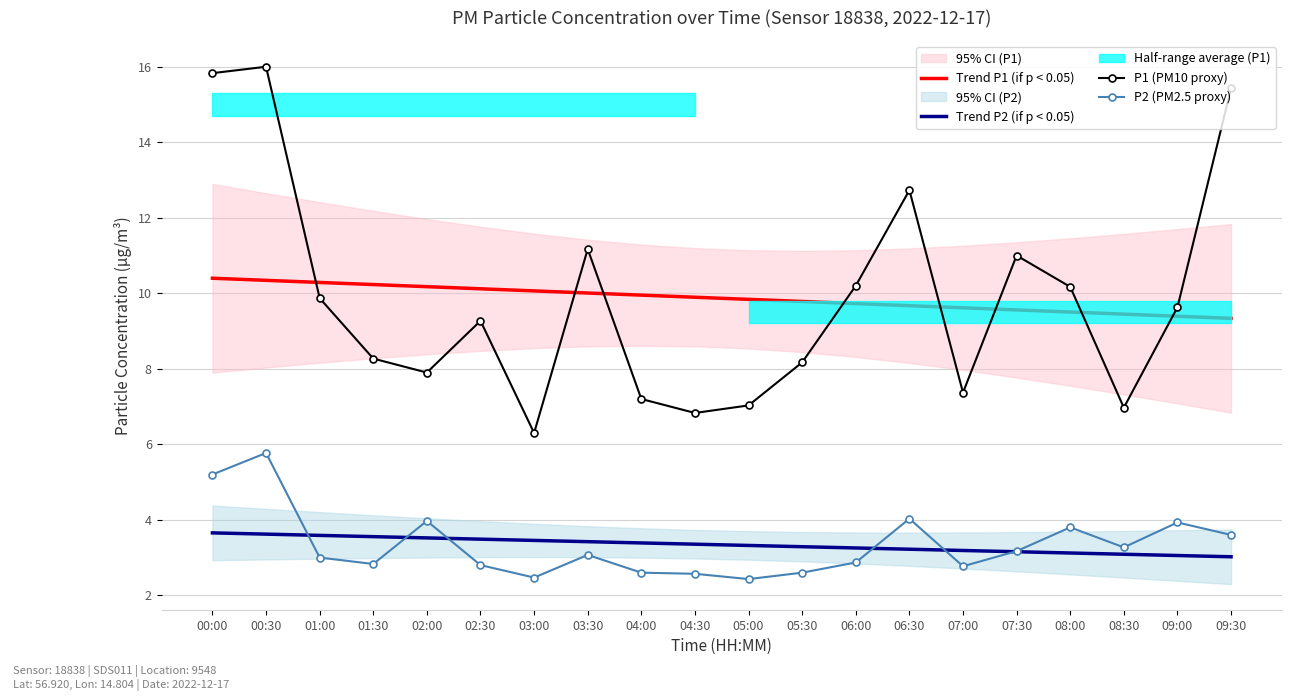

True or false: P1 (PM10 proxy) and P2 (PM2.5 proxy) intersect in this chart.

False